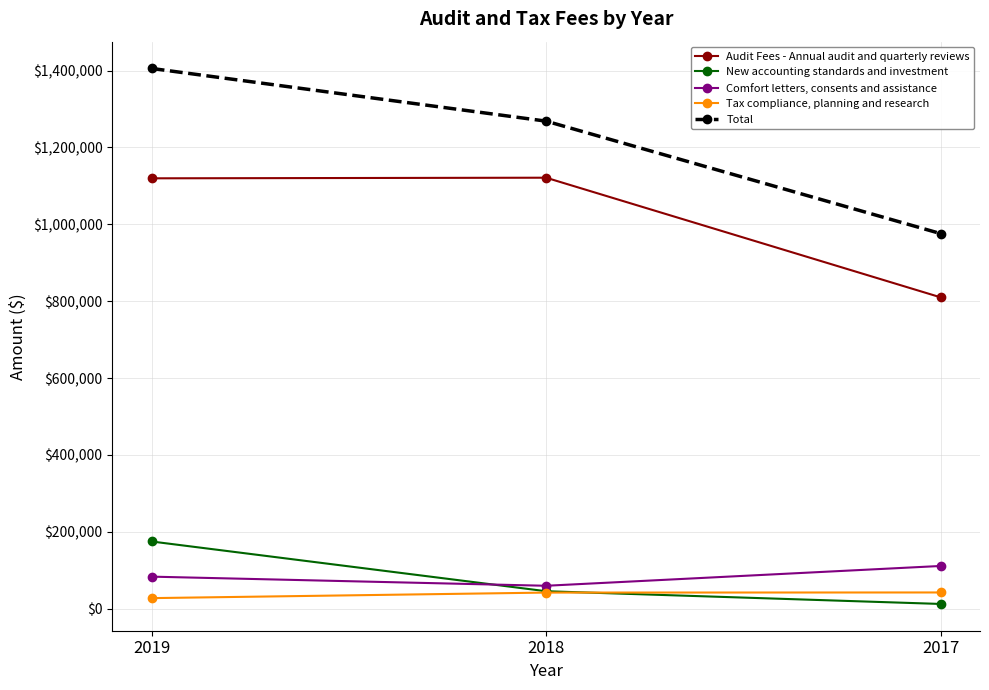

What is the difference between the maximum and minimum values in the New accounting standards and investment series?

162500